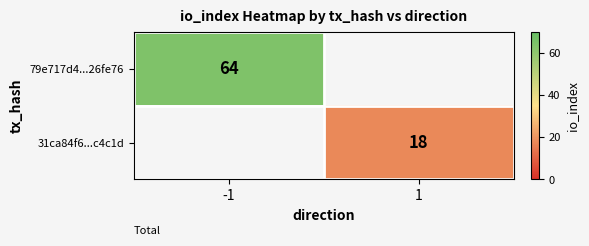

The 79e717d4...26fe76 series shows 30 at -1. True or false?

False